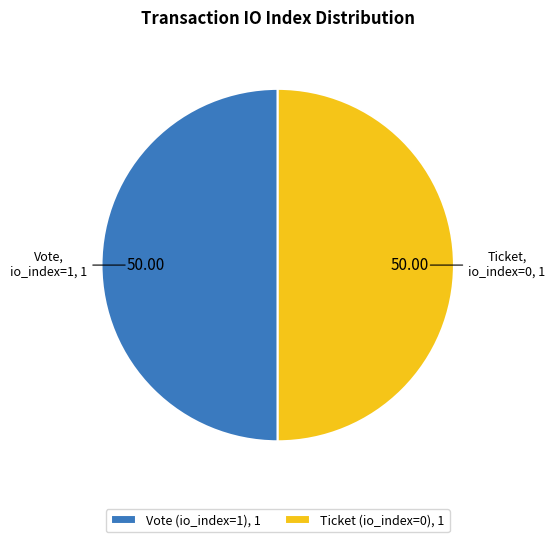

What is the ratio of the value at Vote (io_index=1), 1 to the value at Ticket (io_index=0), 1?

1.0